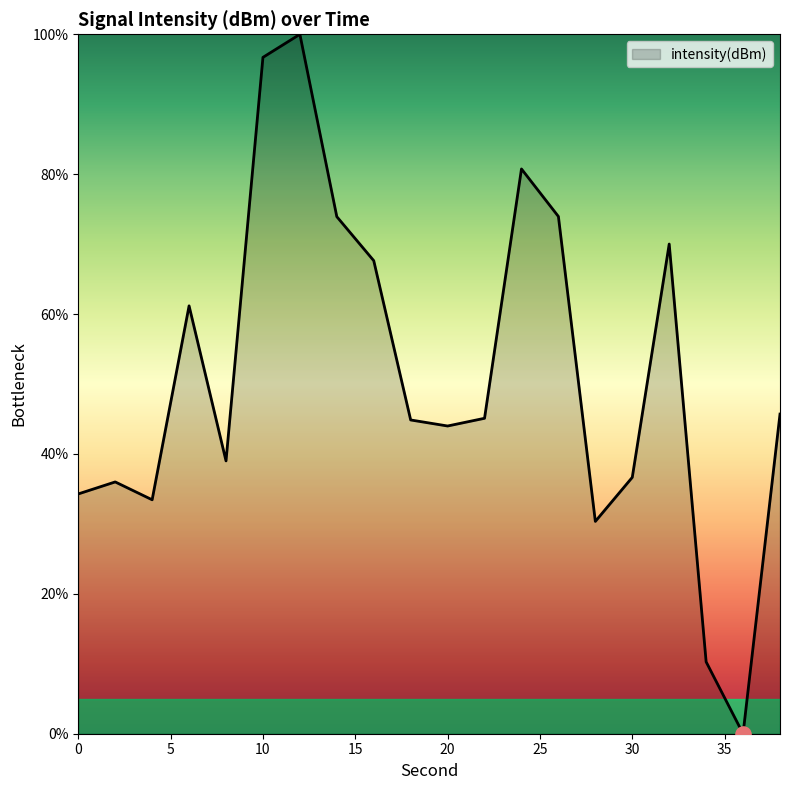

What is the maximum value shown in the chart?

100.0